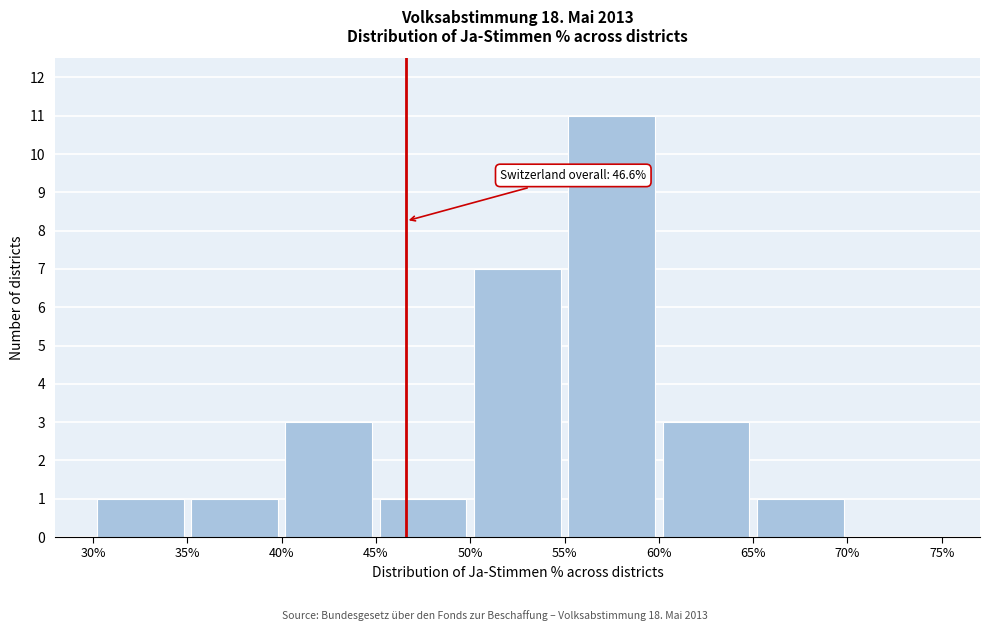

Over which range of the x-axis is the bar tallest?

55% to 60%